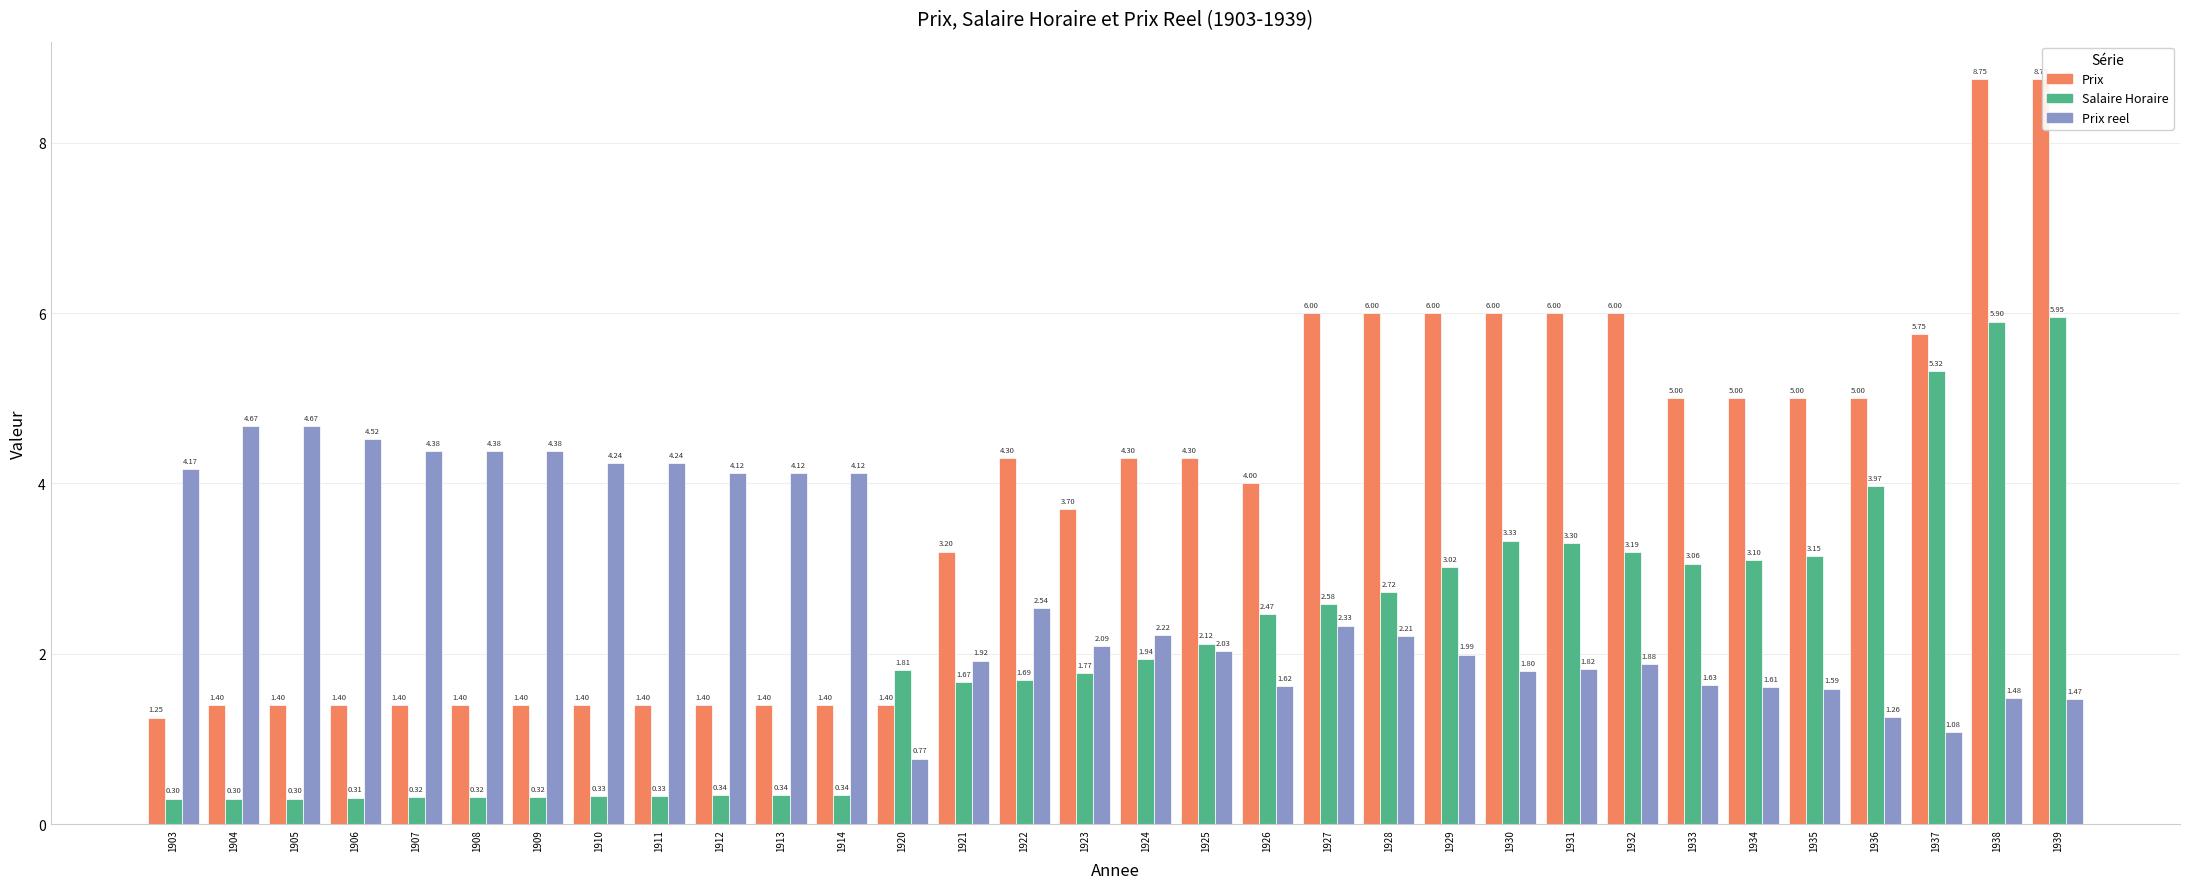

Rank the series by their average value, from lowest to highest.

Salaire Horaire, Prix reel, Prix